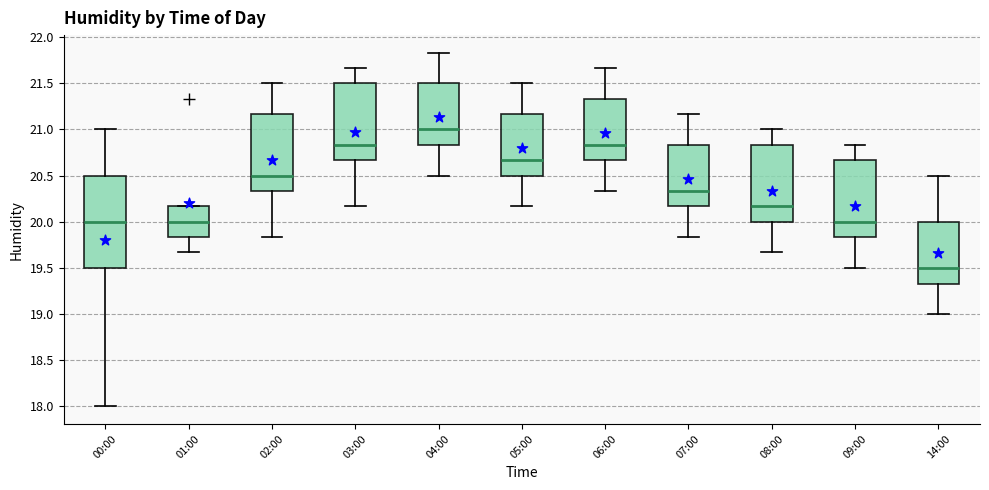

Reading left to right, transcribe this box plot: for each box, give where its median line is, the range the box spans, and where its two whiskers end, as read against the y-axis. The values are not printed on the chart, so give them approximately, as read against the axis.

00:00: median 20.00, box 19.50 to 20.50, whiskers 18.00 to 21.00
01:00: median 20.00, box 19.85 to 20.15, whiskers 19.65 to 20.15
02:00: median 20.50, box 20.35 to 21.15, whiskers 19.85 to 21.50
03:00: median 20.85, box 20.65 to 21.50, whiskers 20.15 to 21.65
04:00: median 21.00, box 20.85 to 21.50, whiskers 20.50 to 21.85
05:00: median 20.65, box 20.50 to 21.15, whiskers 20.15 to 21.50
06:00: median 20.85, box 20.65 to 21.35, whiskers 20.35 to 21.65
07:00: median 20.35, box 20.15 to 20.85, whiskers 19.85 to 21.15
08:00: median 20.15, box 20.00 to 20.85, whiskers 19.65 to 21.00
09:00: median 20.00, box 19.85 to 20.65, whiskers 19.50 to 20.85
14:00: median 19.50, box 19.35 to 20.00, whiskers 19.00 to 20.50